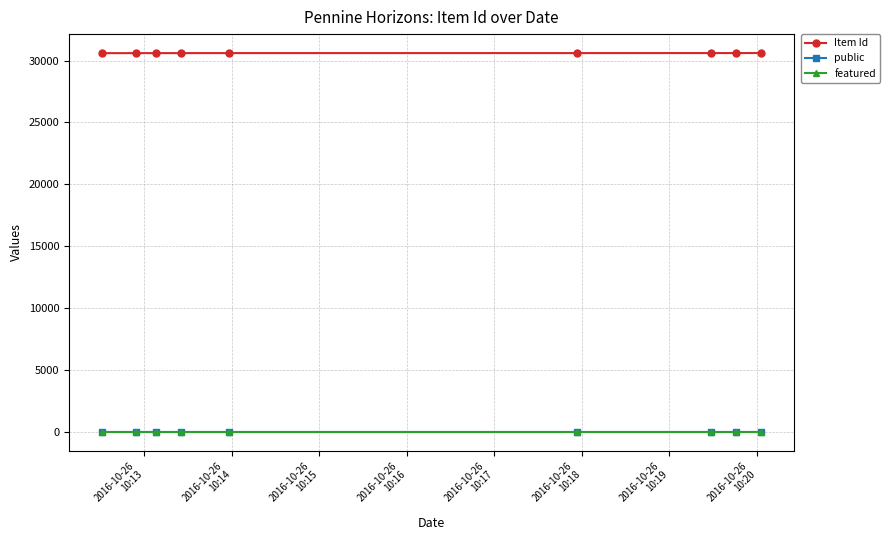

What is the greatest value displayed?

30607